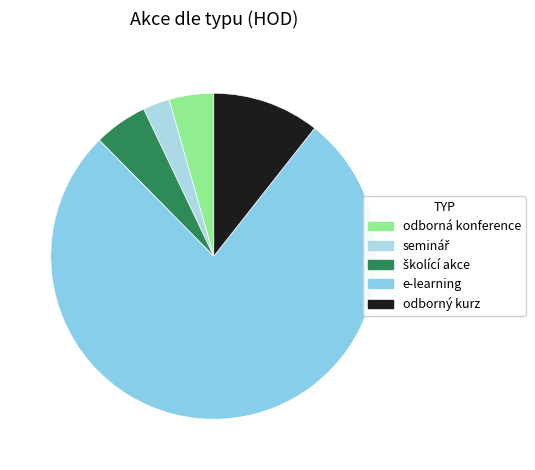

True or false: seminář accounts for 3% of the total.

True